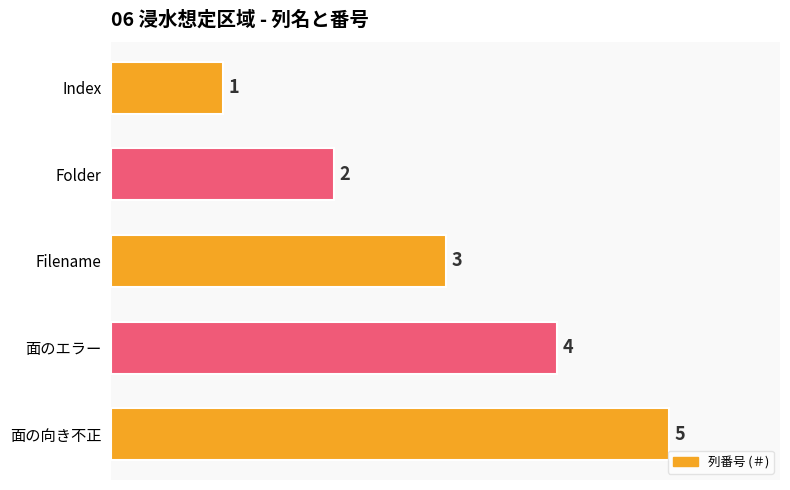

Read the value at 面の向き不正.

5